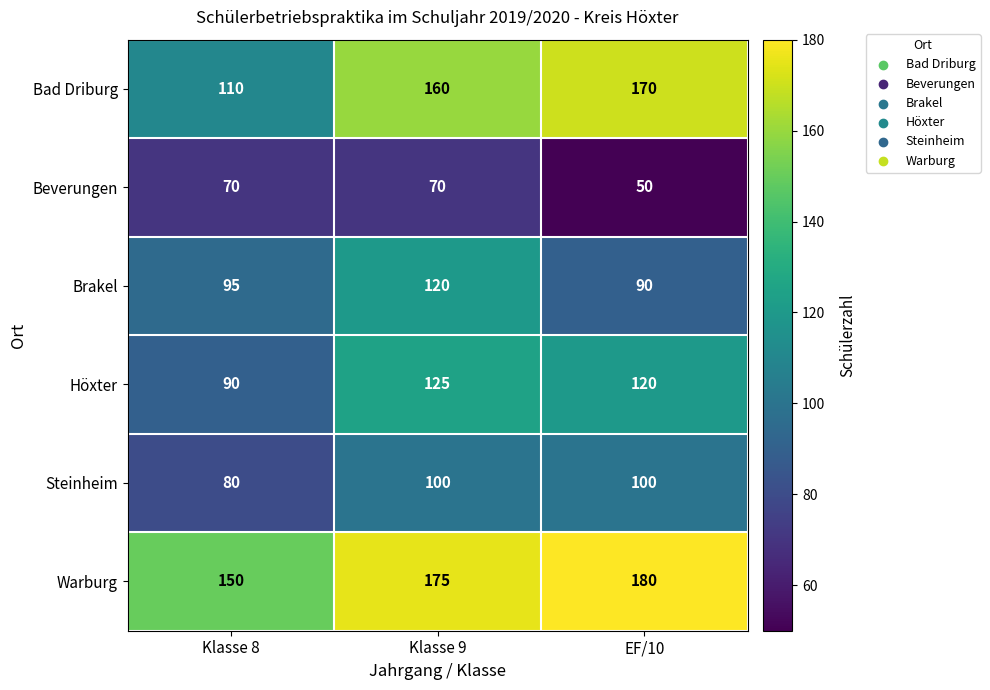

What is the maximum value for Warburg?

180